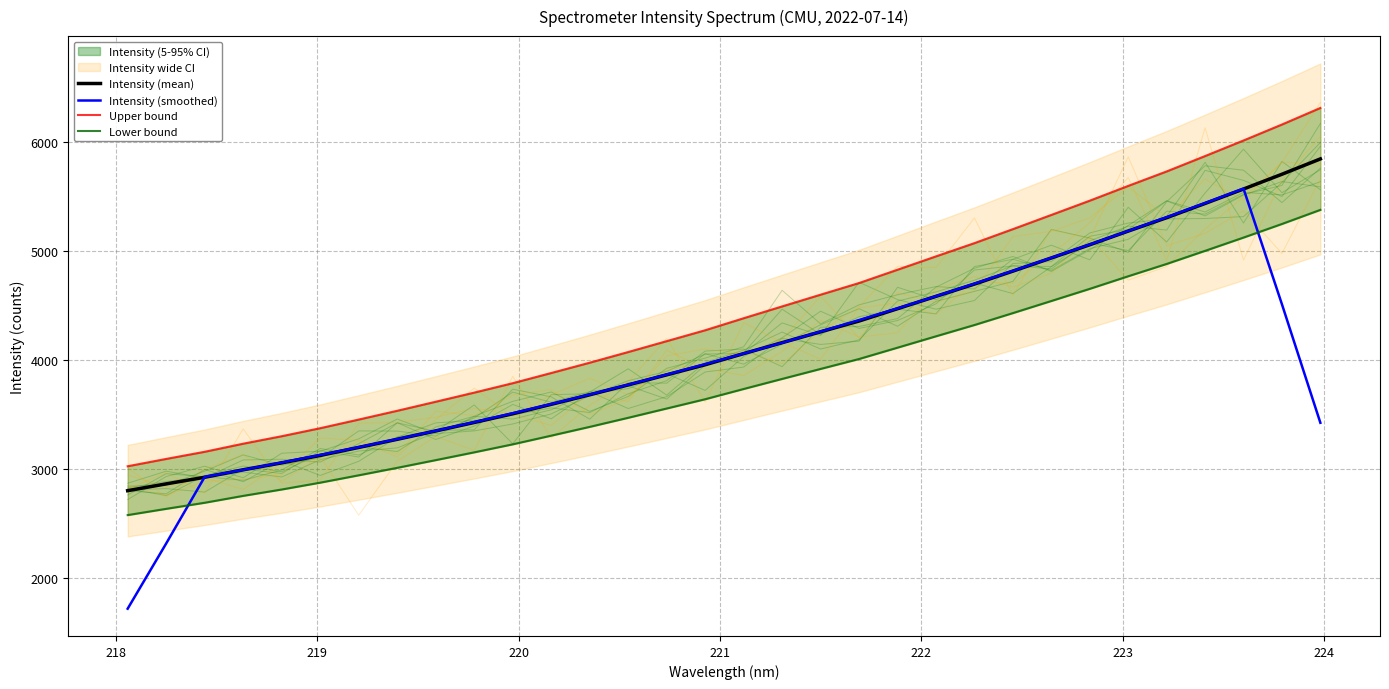

How many values in the Intensity (mean) series exceed 4059?

16